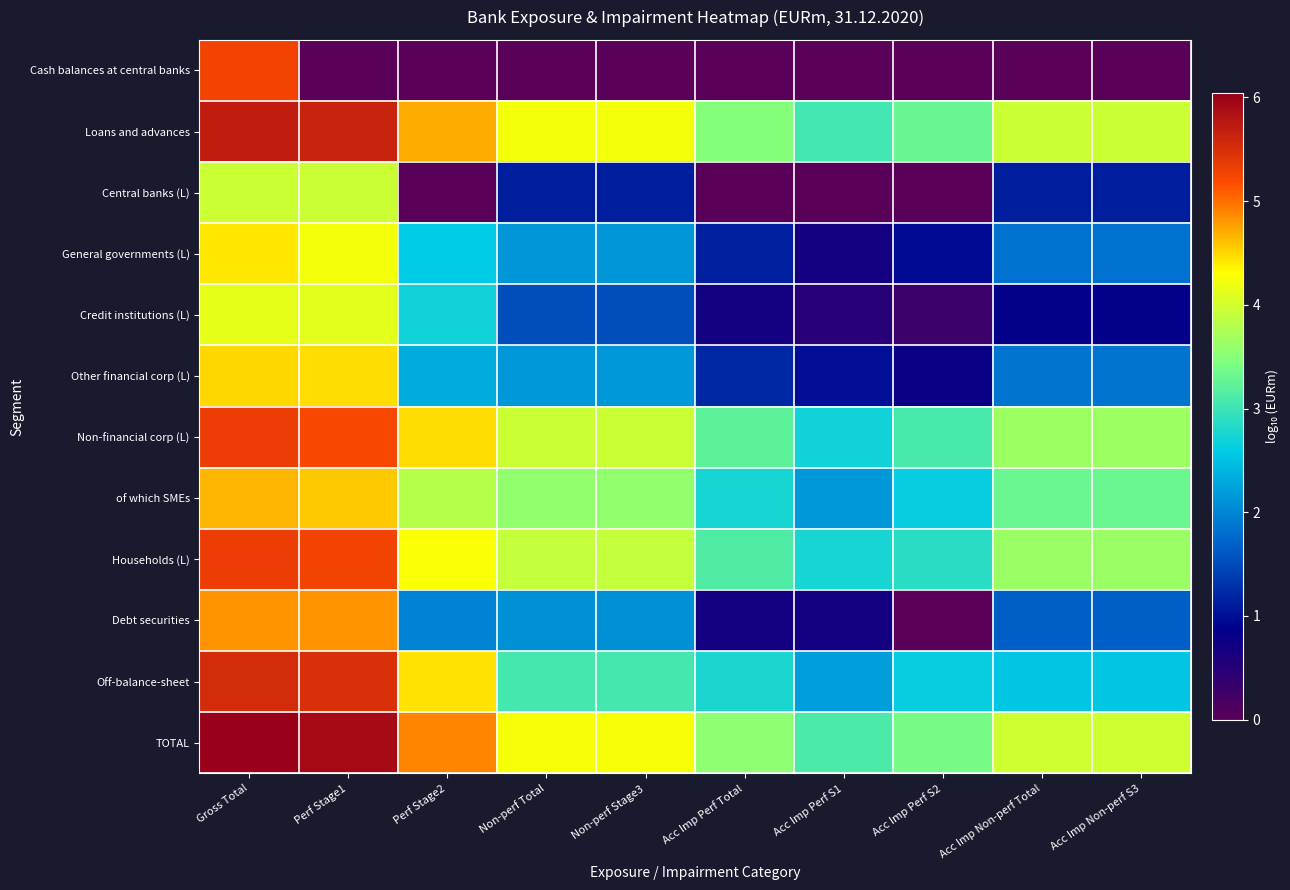

Between Acc Imp Perf S2 and Acc Imp Non-perf S3, which is larger?

Acc Imp Perf S2